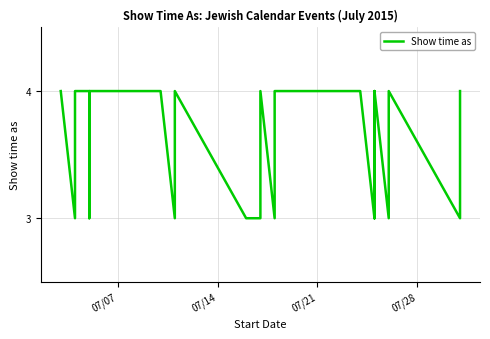

What is the difference between the maximum and minimum values?

1